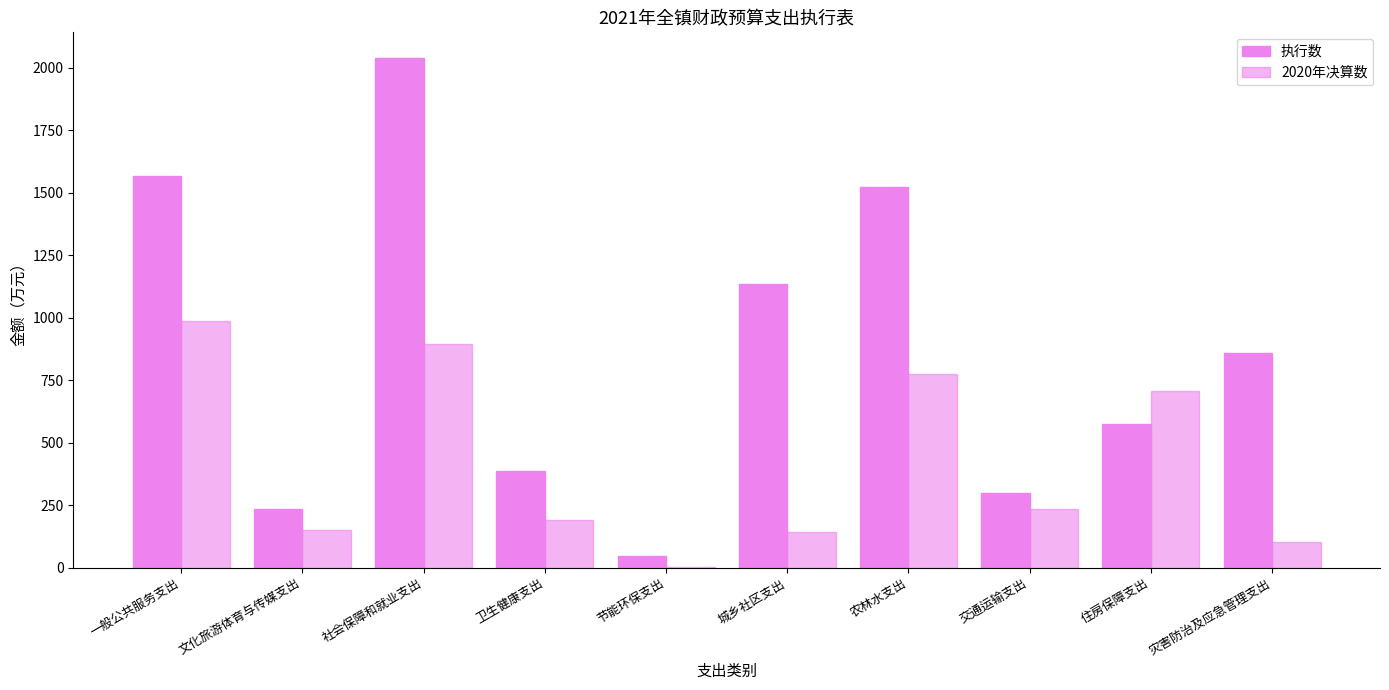

The 执行数 series shows 233.6 at 文化旅游体育与传媒支出. True or false?

True